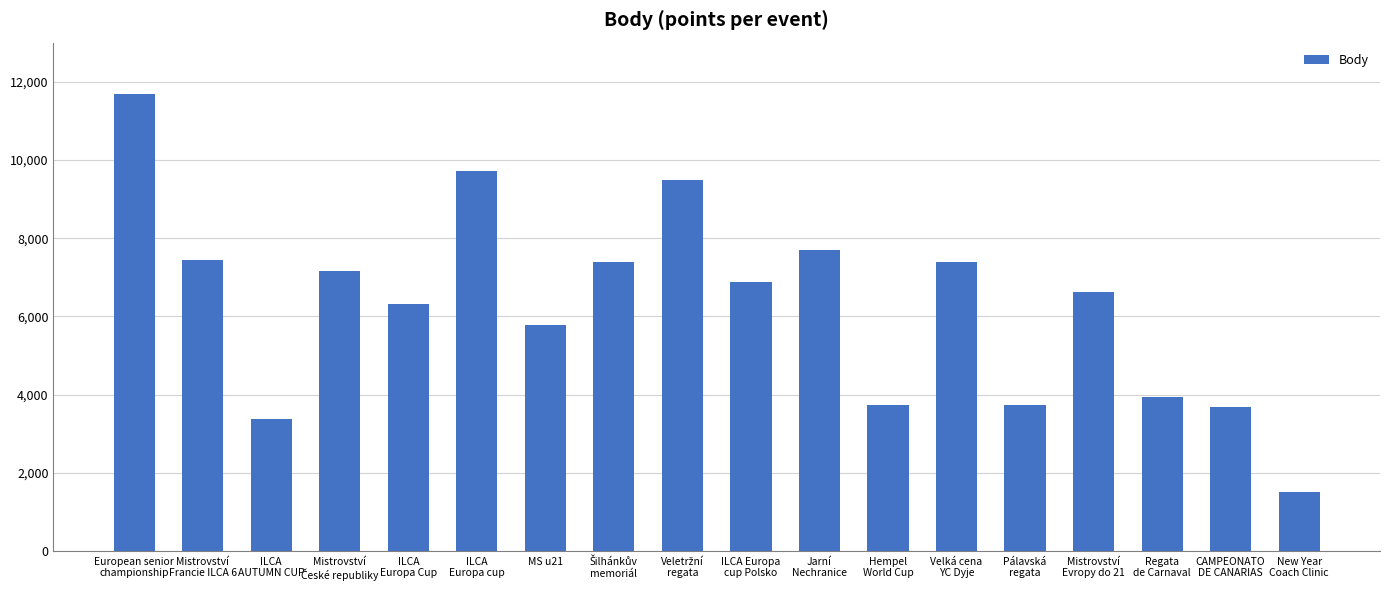

What is the difference between the maximum and second lowest values?

8309